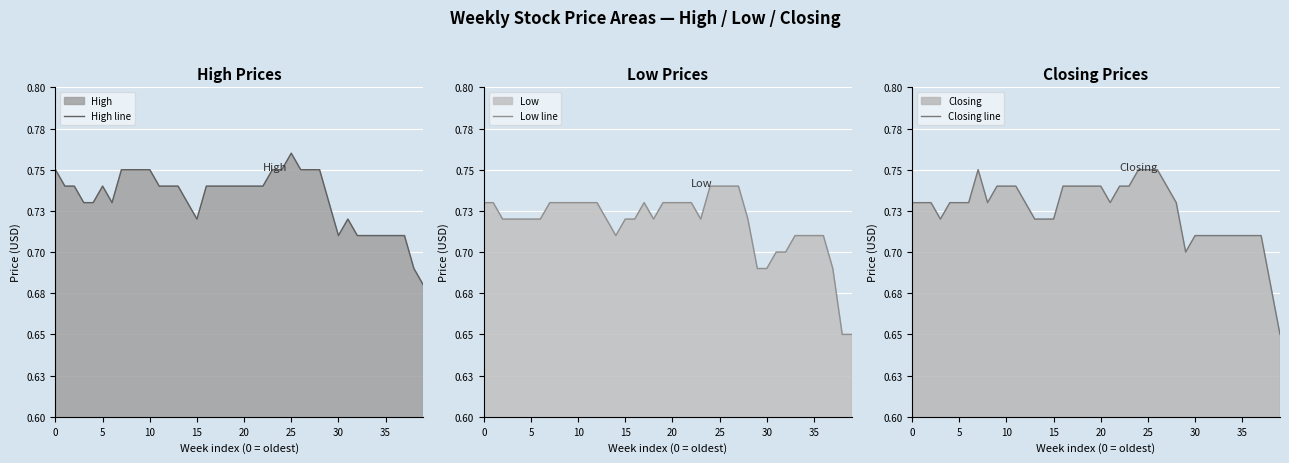

True or false: High line has more than 1 interior local peaks.

True